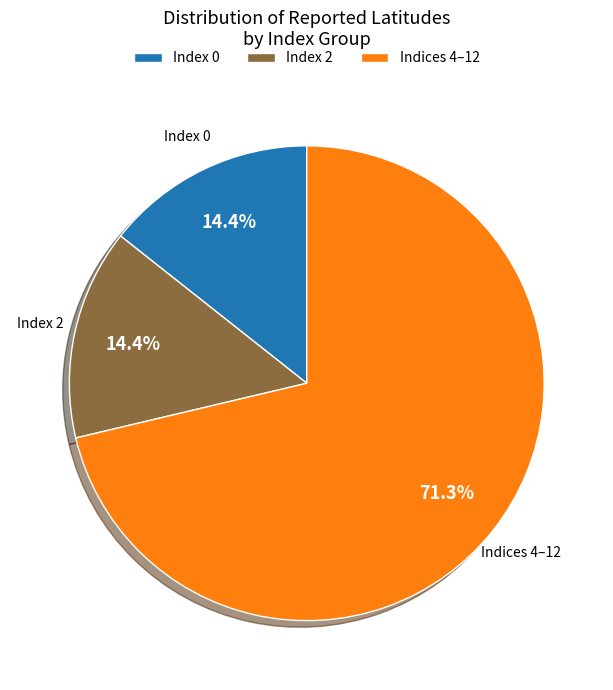

Which slice represents more than half of the pie?

Indices 4–12